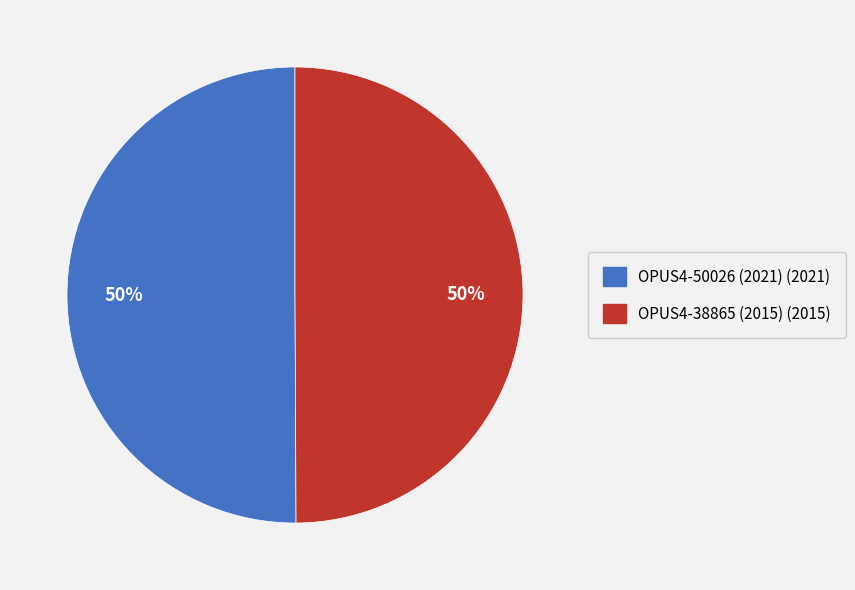

What is the ratio of the value at OPUS4-38865 (2015) to the value at OPUS4-50026 (2021)?

1.0